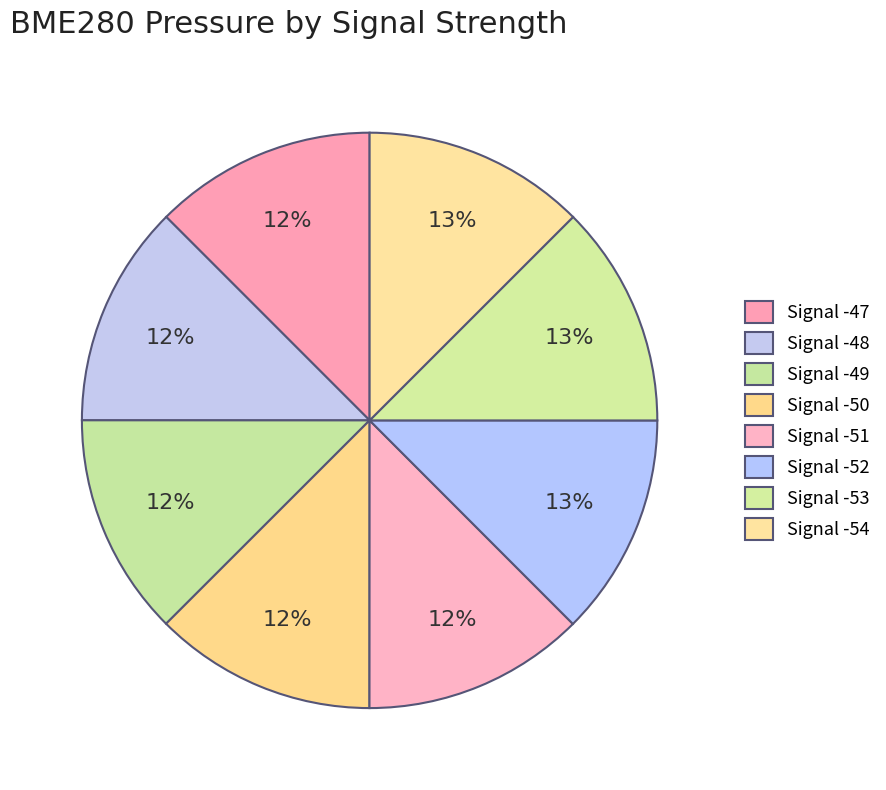

How much of the chart is everything except Signal -49?

87.5%